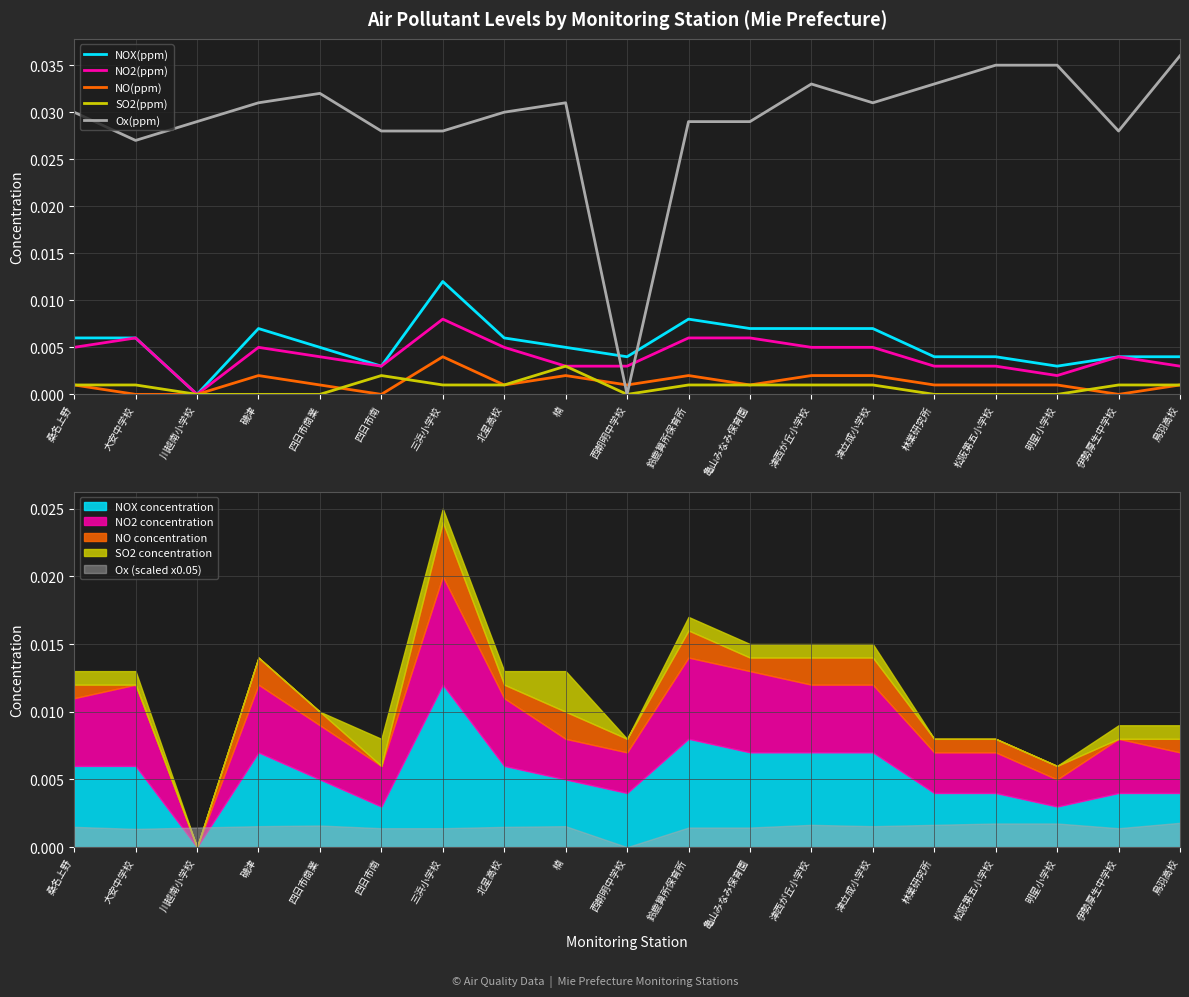

At which category does SO2(ppm) reach its first local peak?

四日市南